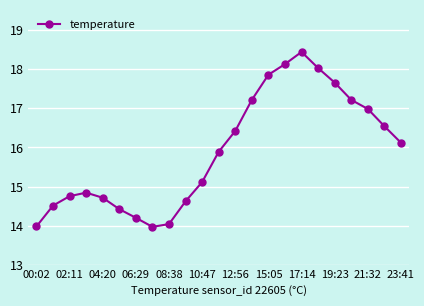

How many points are lower than both their immediate neighbors (excluding endpoints)?

1